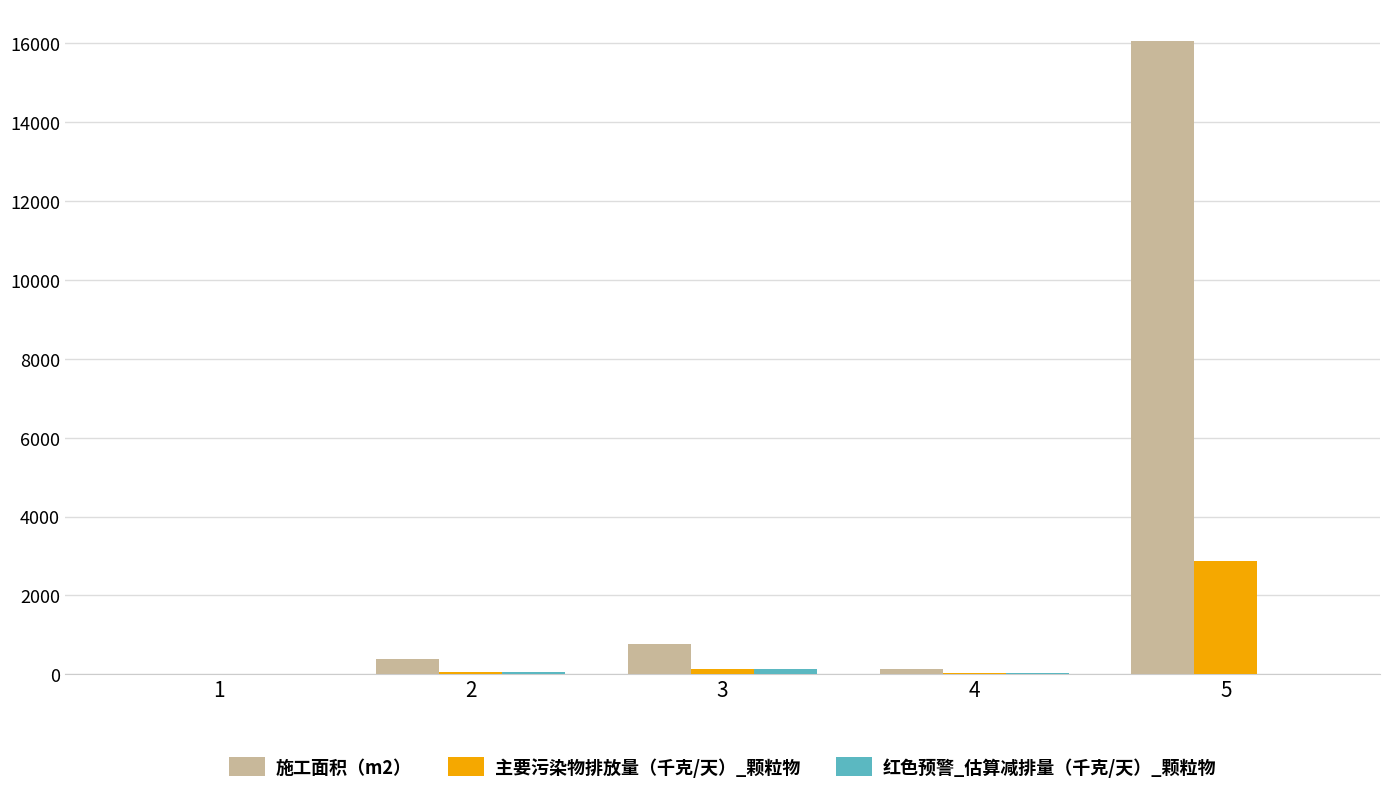

Which series has the largest total across all categories?

施工面积（m2）